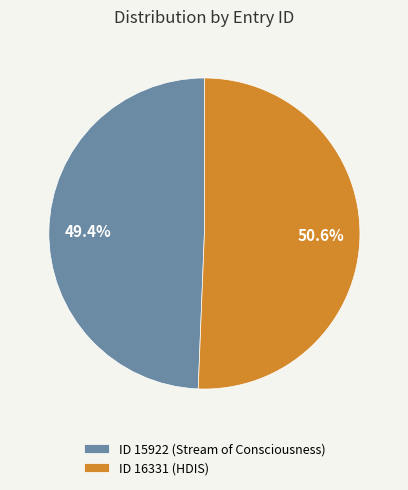

Rank the categories by value from highest to lowest.

ID 16331 (HDIS), ID 15922 (Stream of Consciousness)